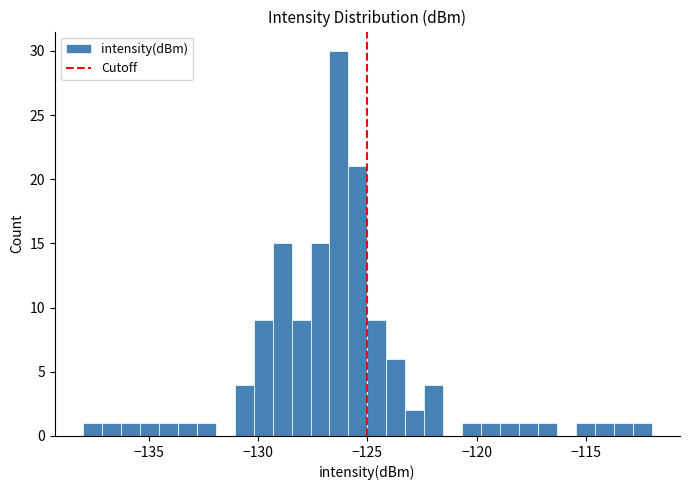

Read against the x-axis, roughly where is the centre of the tallest bar?

-126.5